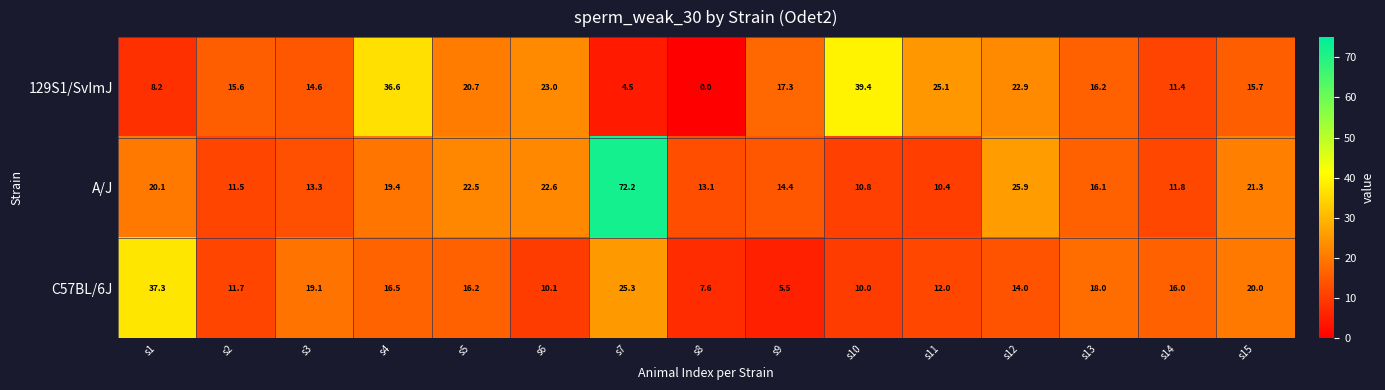

Which series has the largest total across all categories?

A/J